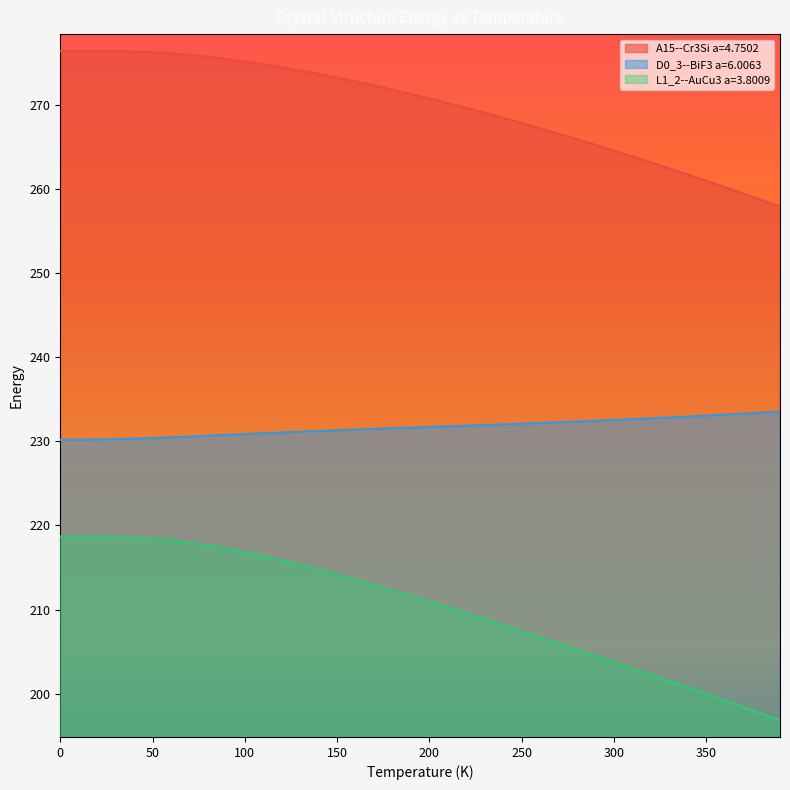

What are all the series names shown in the legend?

A15--Cr3Si a=4.7502, D0_3--BiF3 a=6.0063, L1_2--AuCu3 a=3.8009